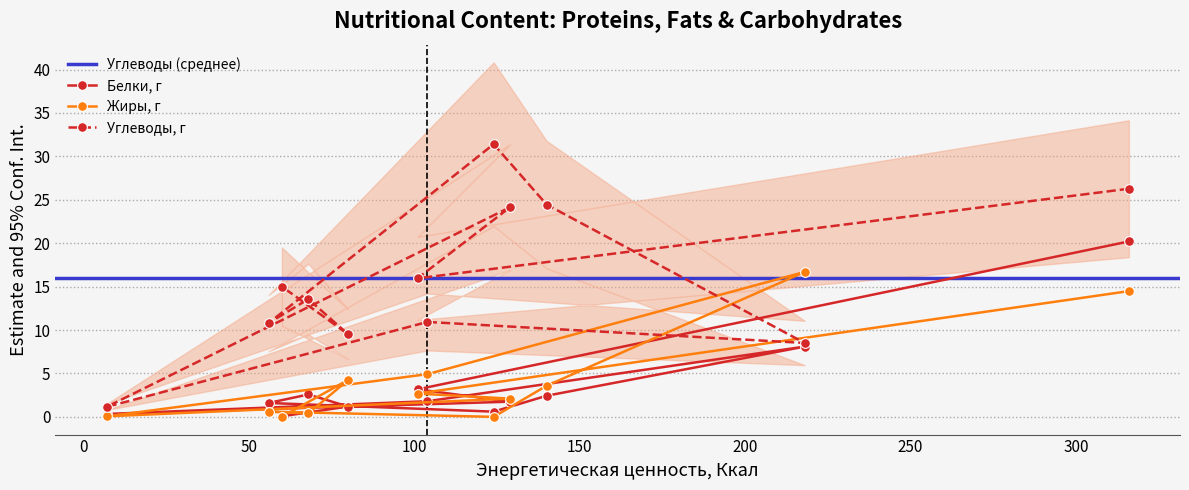

Reading left to right, transcribe all the data shown in this chart.

Белки, г: 20.2	3.2	1.8	0.3	1.8	8.1	2.4	0.6	1.6	2.6	1.2	0.1
Жиры, г: 14.5	2.7	2.1	0.1	4.9	16.7	3.6	0.0	0.6	0.4	4.2	0.0
Углеводы, г: 26.3	15.9	24.1	1.1	10.9	8.5	24.4	31.4	10.8	13.6	9.5	15.0